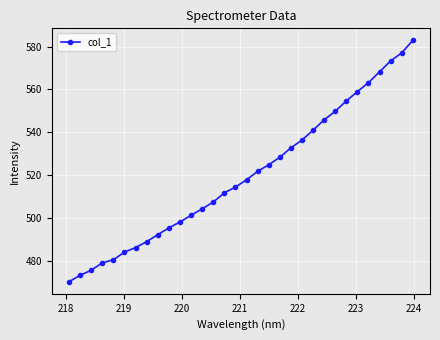

What is the value of the 28th point from the left?

563.1